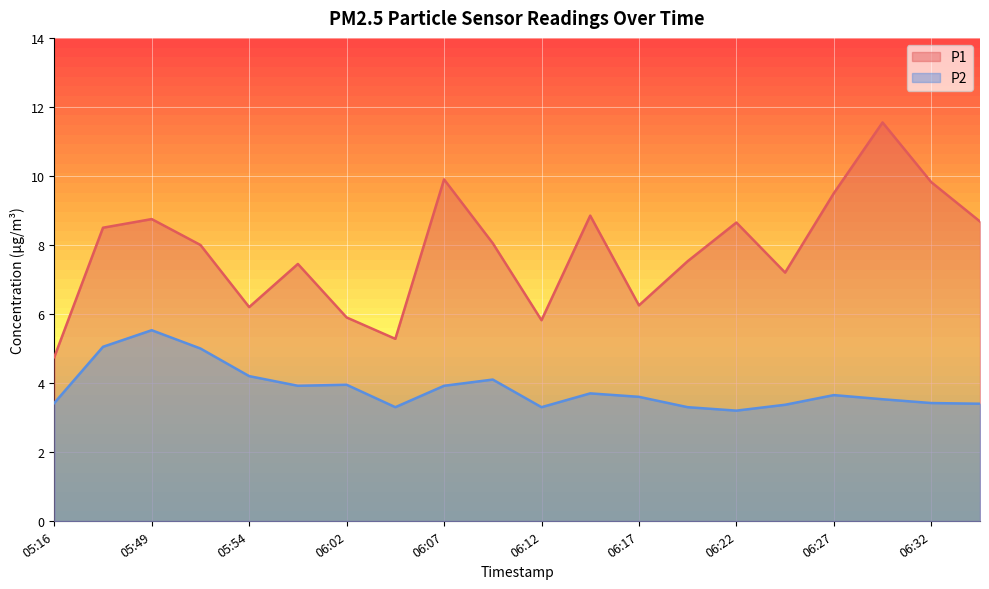

Which category has the lowest value across all series?

06:22